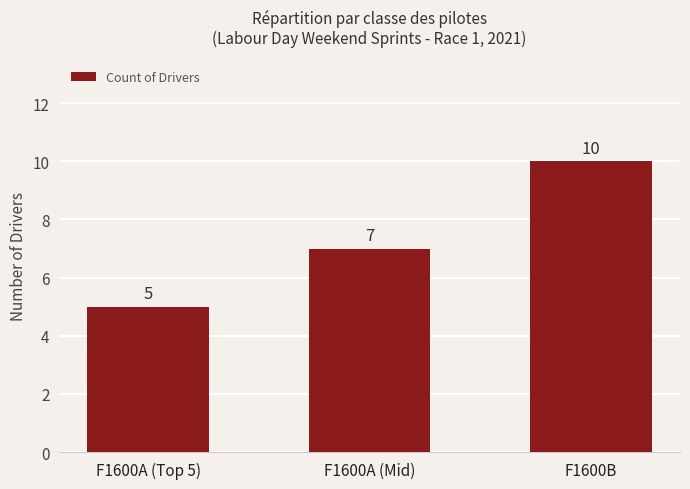

Between F1600A (Top 5) and F1600B, which is larger?

F1600B